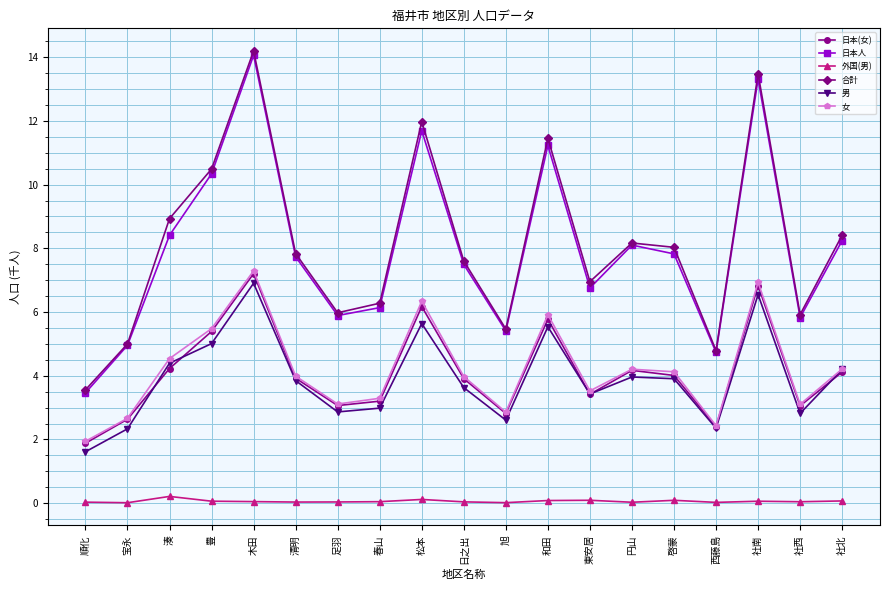

At which category does the chart reach its peak across all series?

木田